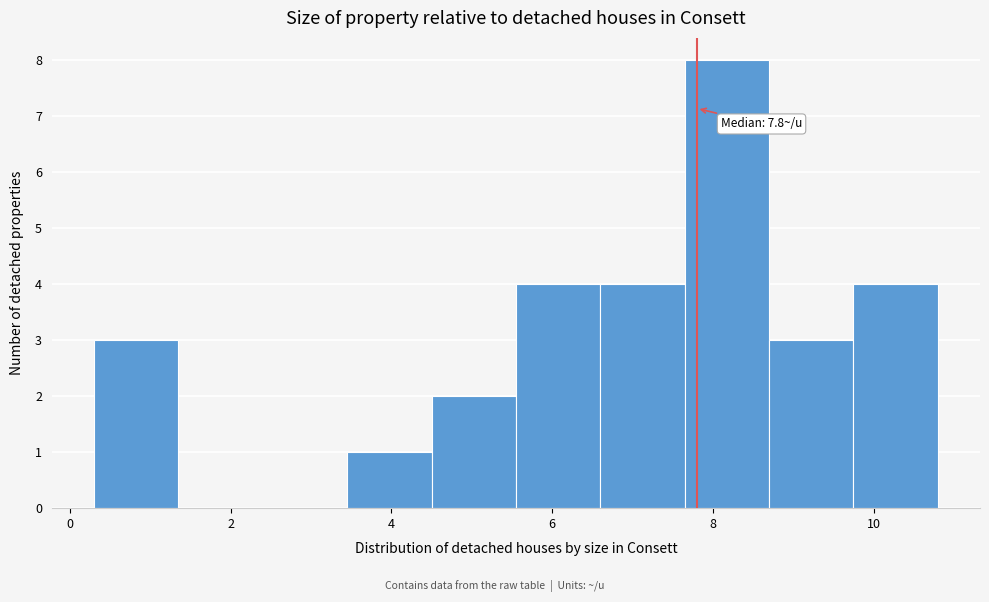

Which range on the x-axis has the tallest bar?

7.65 to 8.70